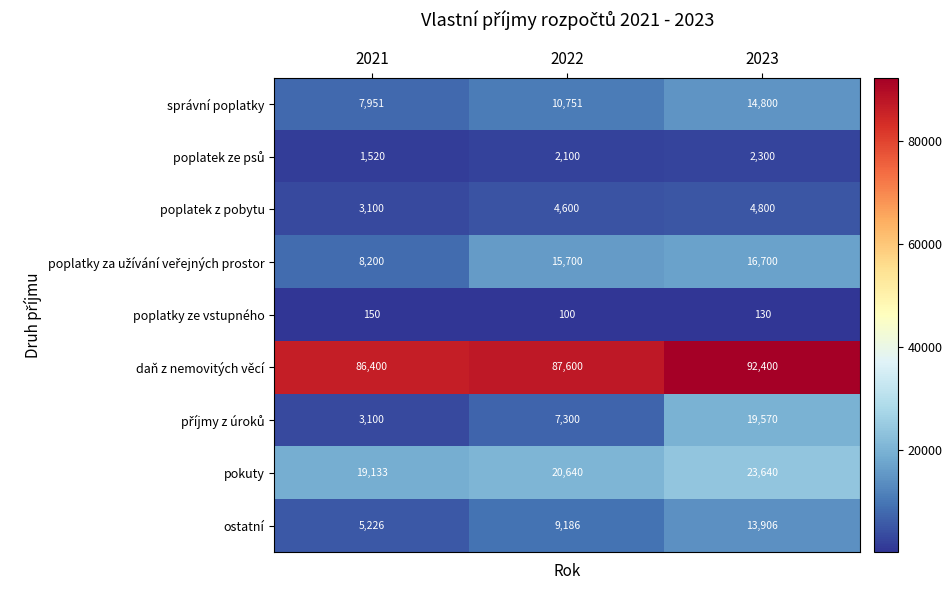

How many categories are shown in the chart?

3